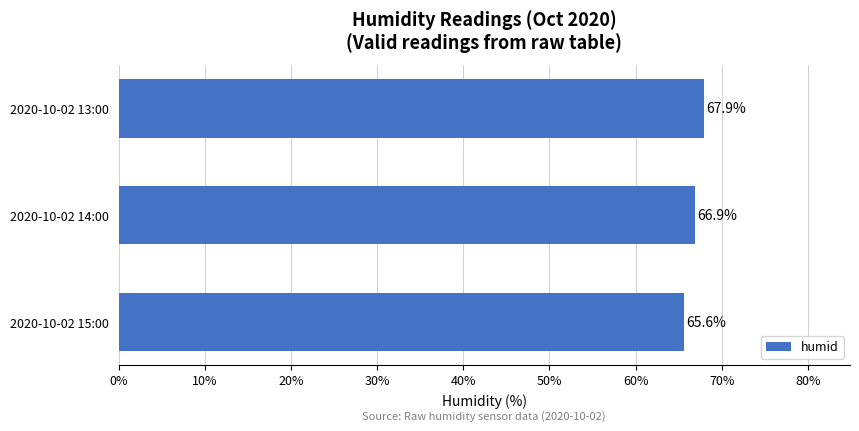

Rank the categories by value from highest to lowest.

2020-10-02 13:00, 2020-10-02 14:00, 2020-10-02 15:00